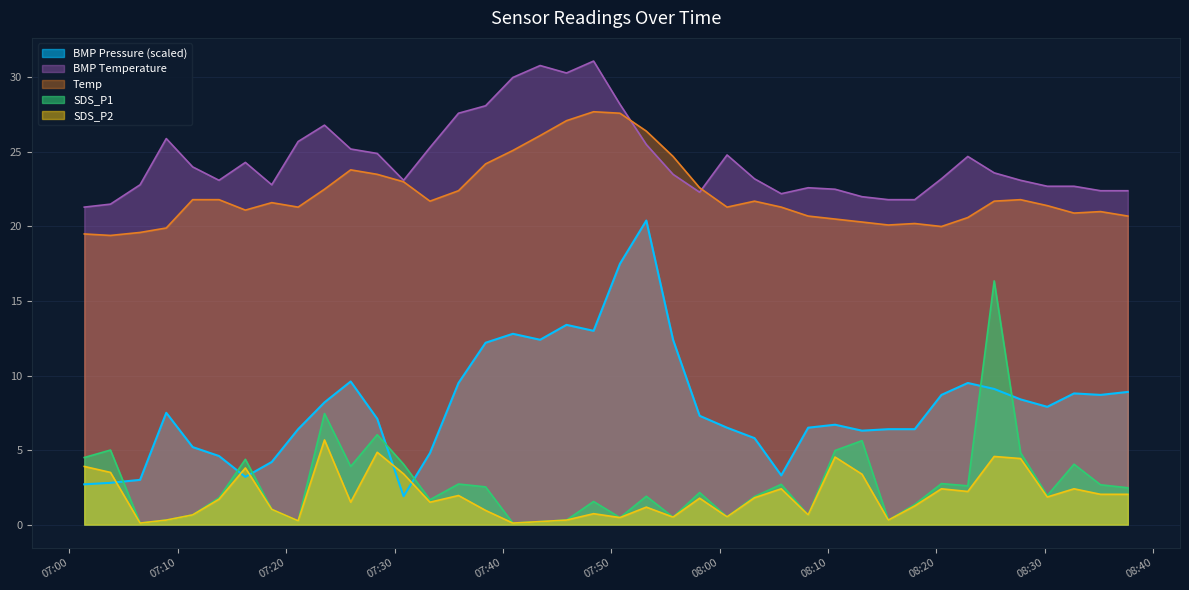

At how many categories does at least one series exceed 3?

40